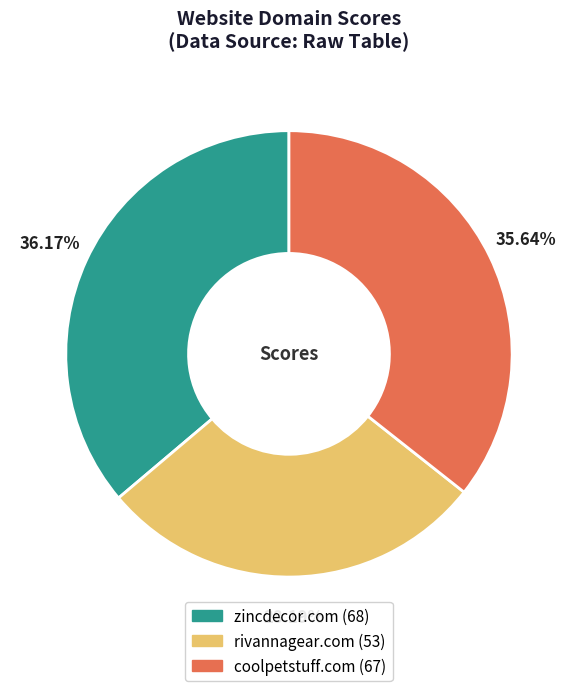

What is the largest slice in the pie chart?

zincdecor.com